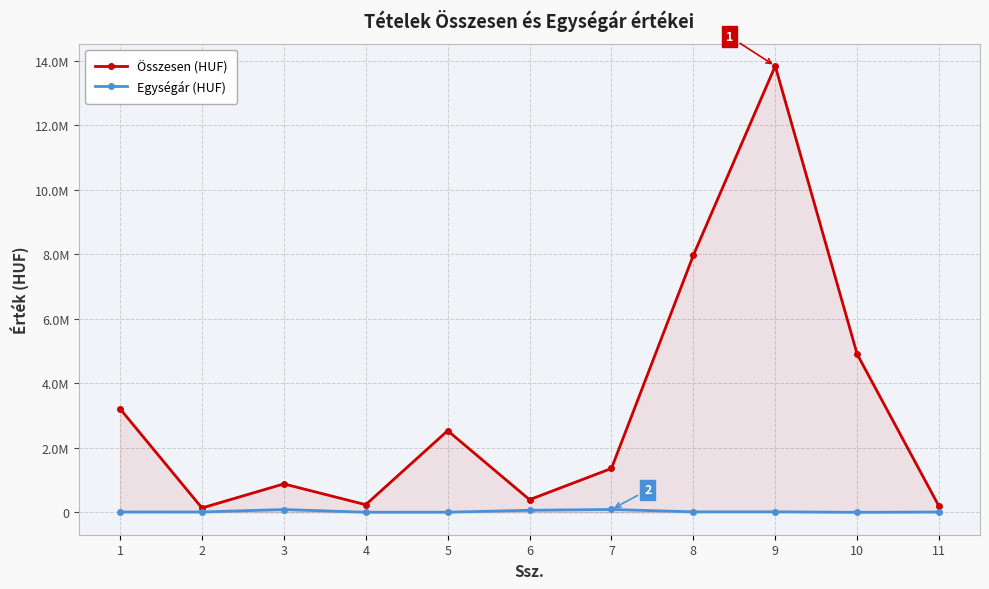

Reading left to right, list all the values displayed in this chart.

Összesen (HUF): 3213080	137380	883900	238326	2534076	394800	1362750	7974450	13843764	4907160	186848
Egységár (HUF): 12358	13738	88390	5729	6548	65800	90850	17721	17886	3096	11678